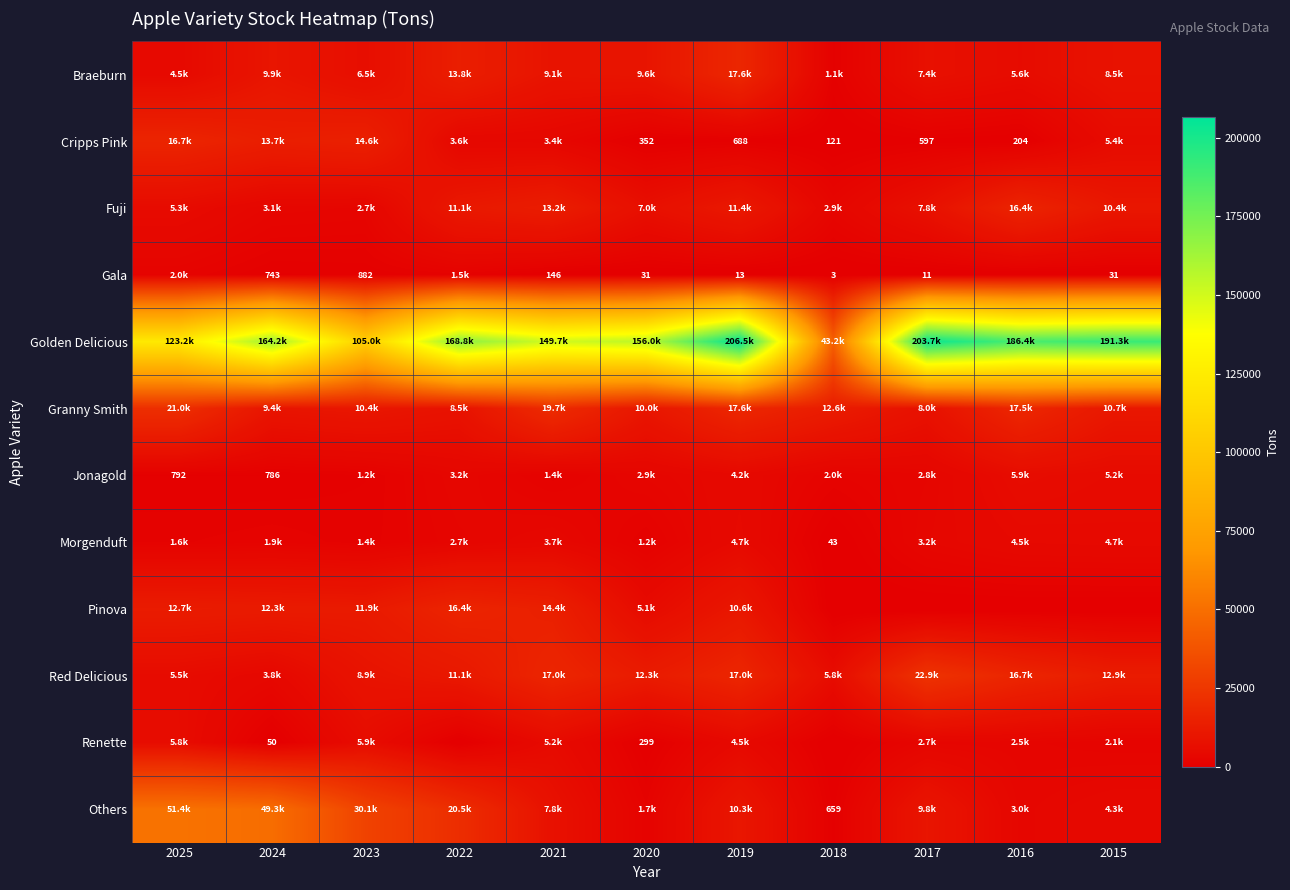

Which series has the largest total across all categories?

Golden Delicious